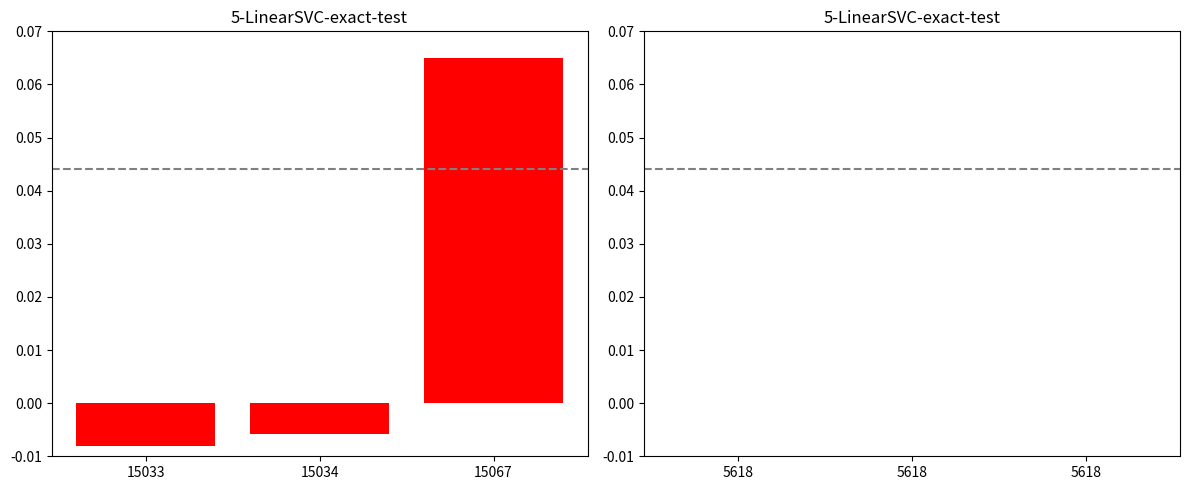

What is the change in value from 15033 to 15067?

+0.1